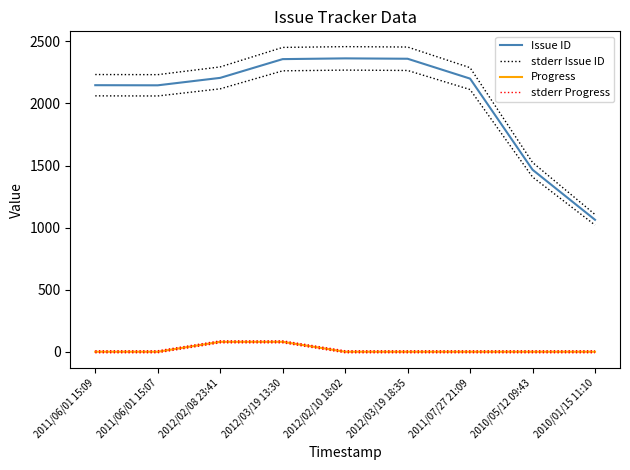

Reading left to right, list all the values displayed in this chart.

Issue ID: 2147.0	2146.0	2206.0	2357.0	2363.0	2360.0	2200.0	1466.0	1063.0
stderr Issue ID: 2232.9	2231.8	2294.2	2451.3	2457.5	2454.4	2288.0	1524.6	1105.5
Progress: 0.0	0.0	80.0	80.0	0.0	0.0	0.0	0.0	0.0
stderr Progress: 8.0	8.0	88.0	88.0	8.0	8.0	8.0	8.0	8.0